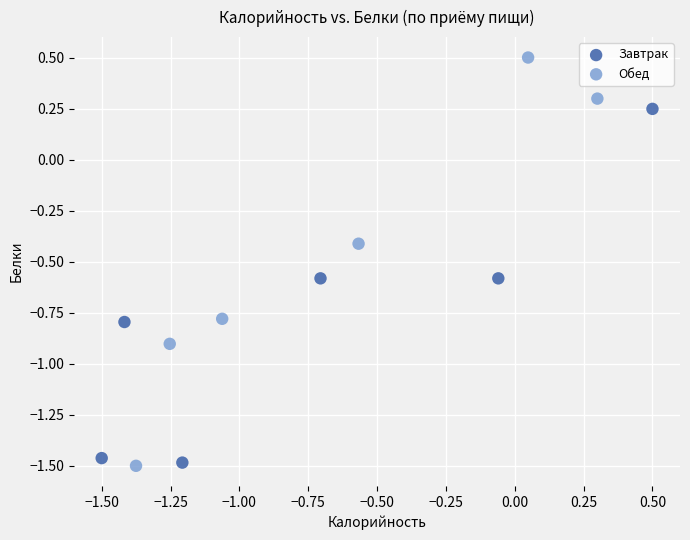

Which series has the widest spread of Y values?

Обед